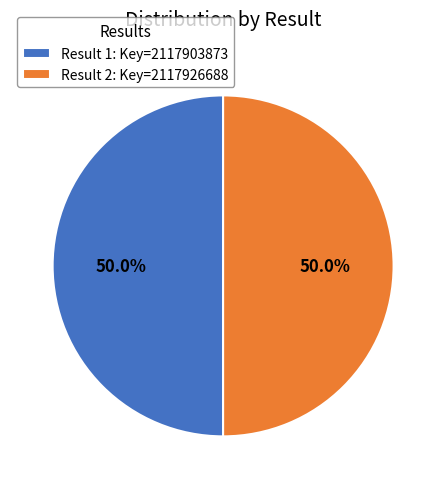

Do Result 1: Key=2117903873 and Result 2: Key=2117926688 together represent more than half of the pie?

Yes